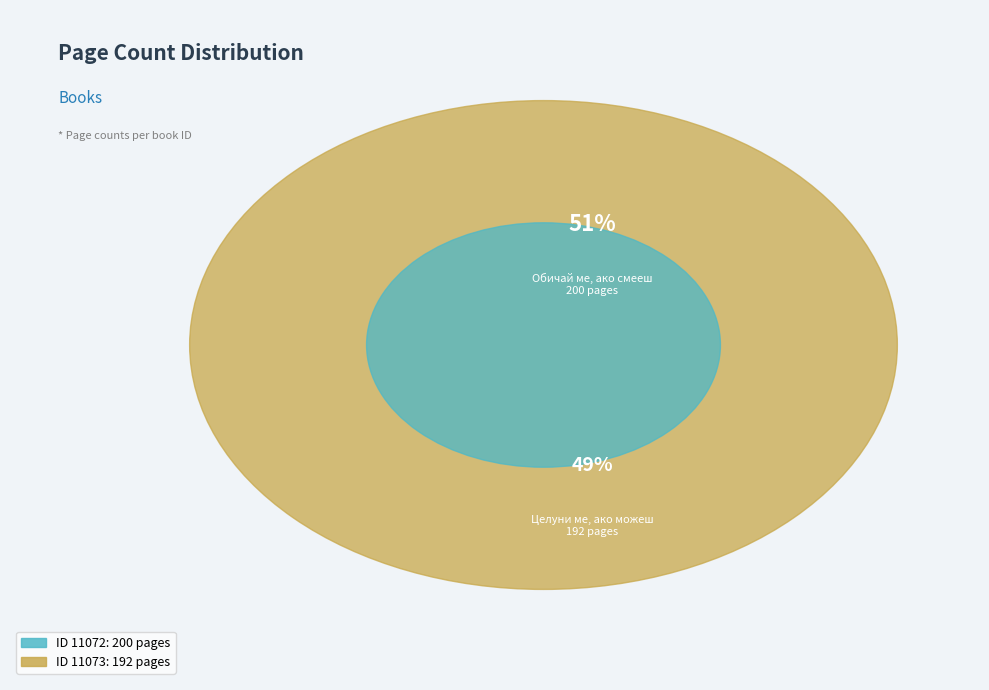

Is 11072 the majority of the pie?

Yes